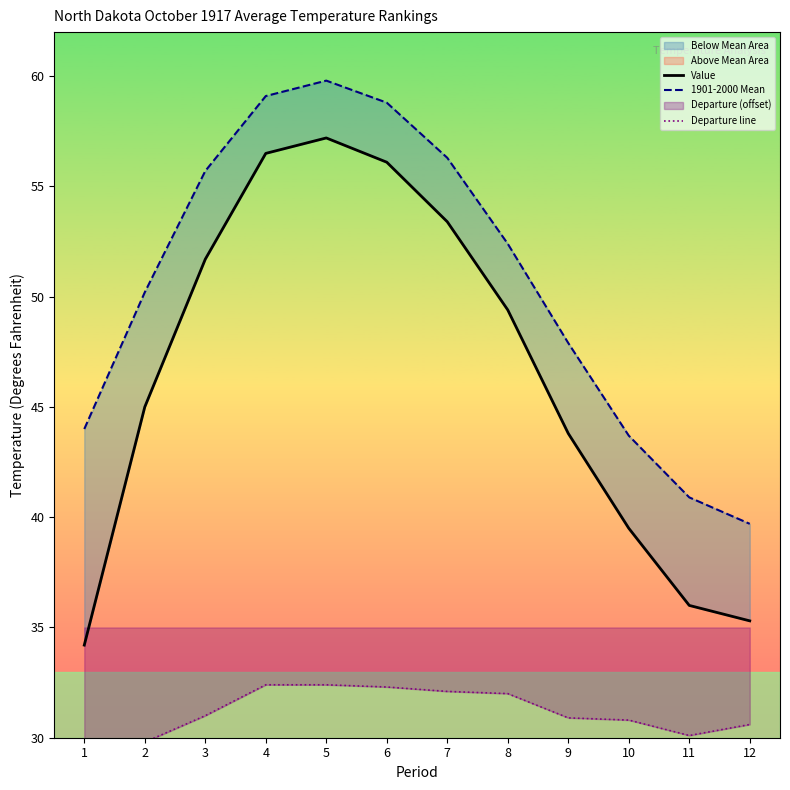

What value does the Departure line series have at 10?

30.8